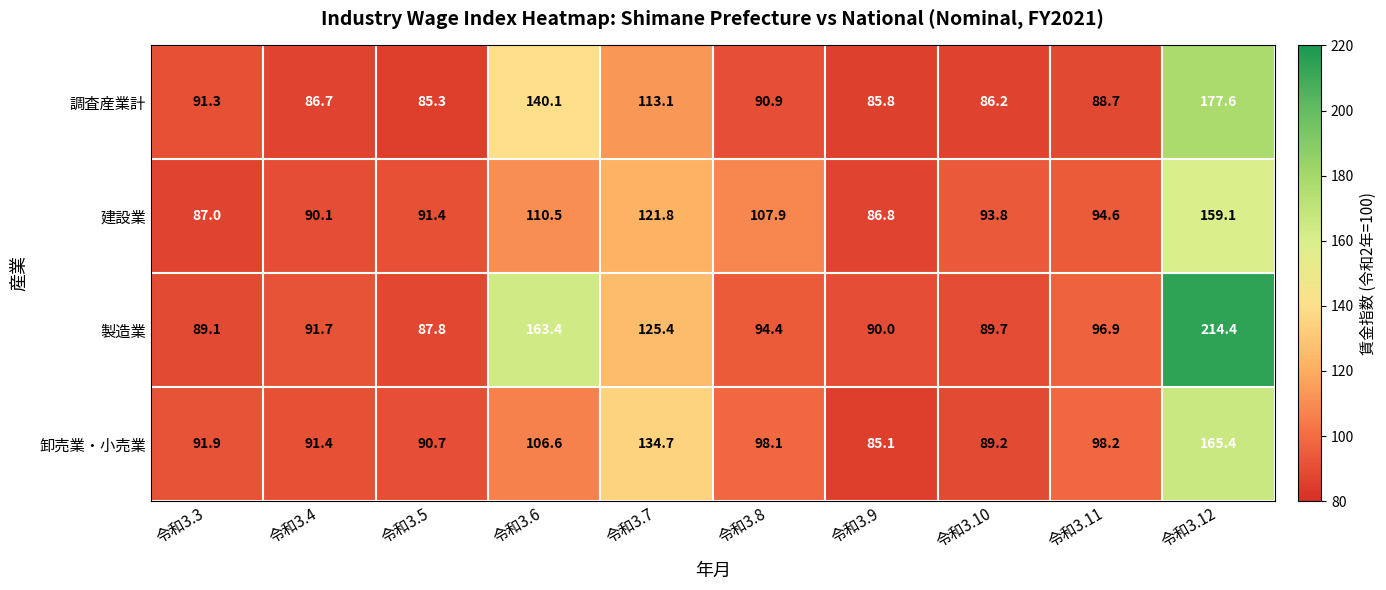

How many series are shown in this chart?

4